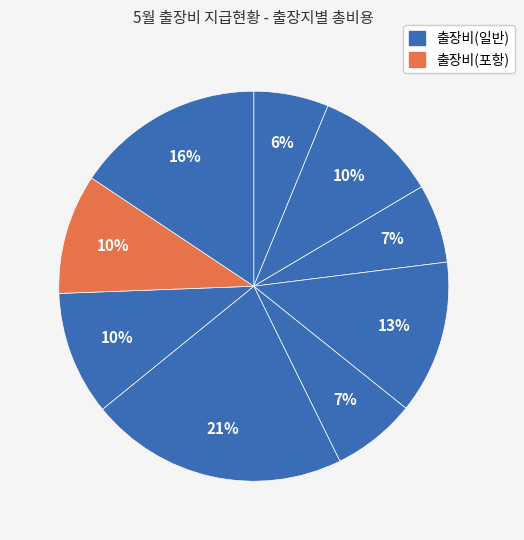

How many slices are in this pie chart?

9